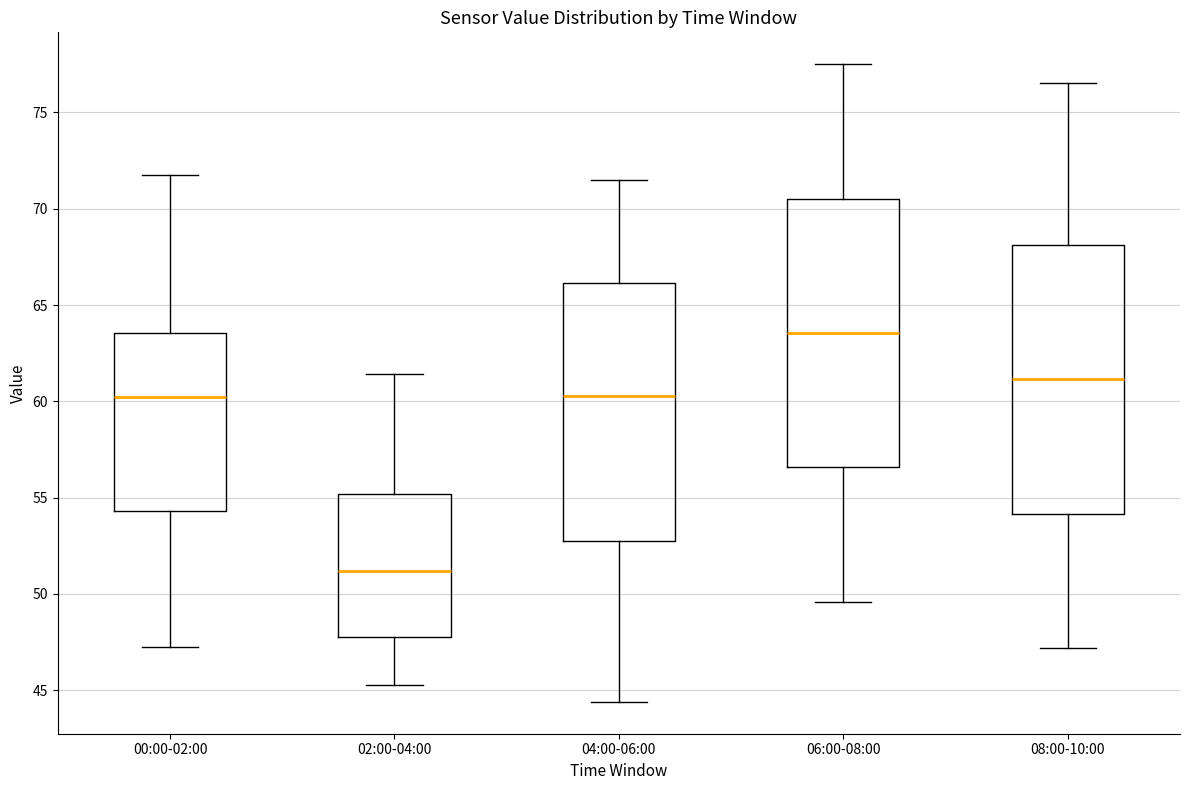

Reading left to right, transcribe this box plot: for each box, give where its median line is, the range the box spans, and where its two whiskers end, as read against the y-axis. The values are not printed on the chart, so give them approximately, as read against the axis.

00:00-02:00: median 60.0, box 54.5 to 63.5, whiskers 47.5 to 72.0
02:00-04:00: median 51.0, box 48.0 to 55.0, whiskers 45.5 to 61.5
04:00-06:00: median 60.5, box 53.0 to 66.0, whiskers 44.5 to 71.5
06:00-08:00: median 63.5, box 56.5 to 70.5, whiskers 49.5 to 77.5
08:00-10:00: median 61.0, box 54.0 to 68.0, whiskers 47.0 to 76.5